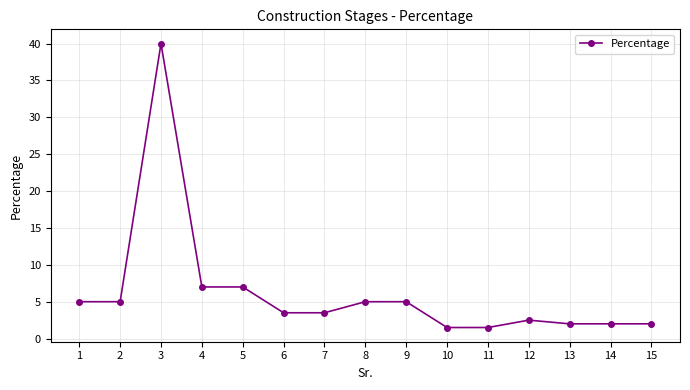

What is the difference between the values at 13 and 11?

0.5